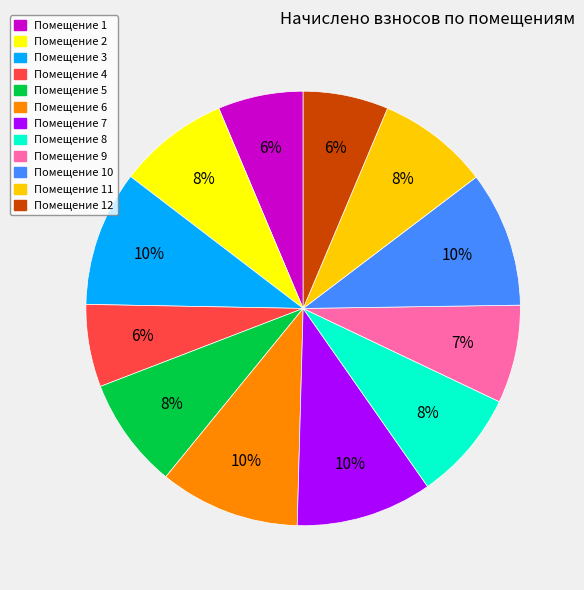

Is there any slice that represents more than half of the pie?

No